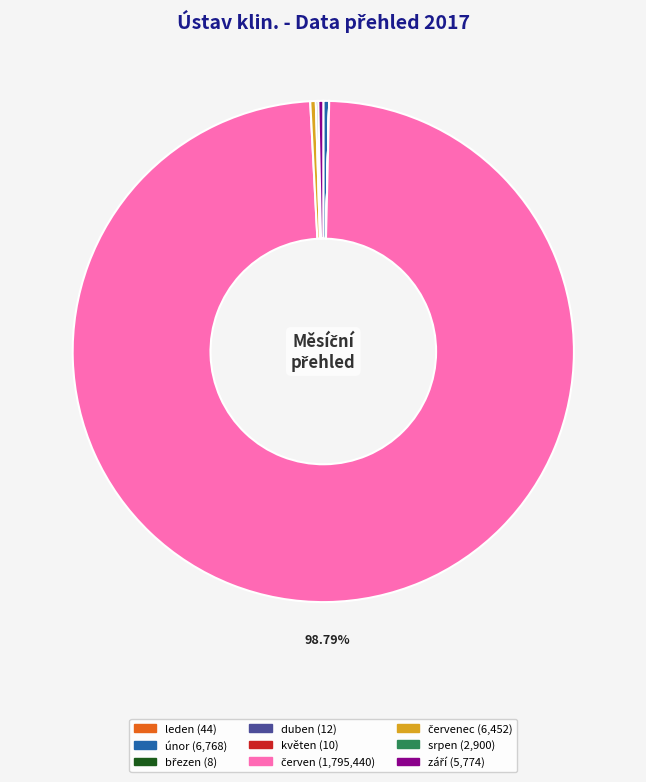

Is there a majority slice in this chart?

Yes